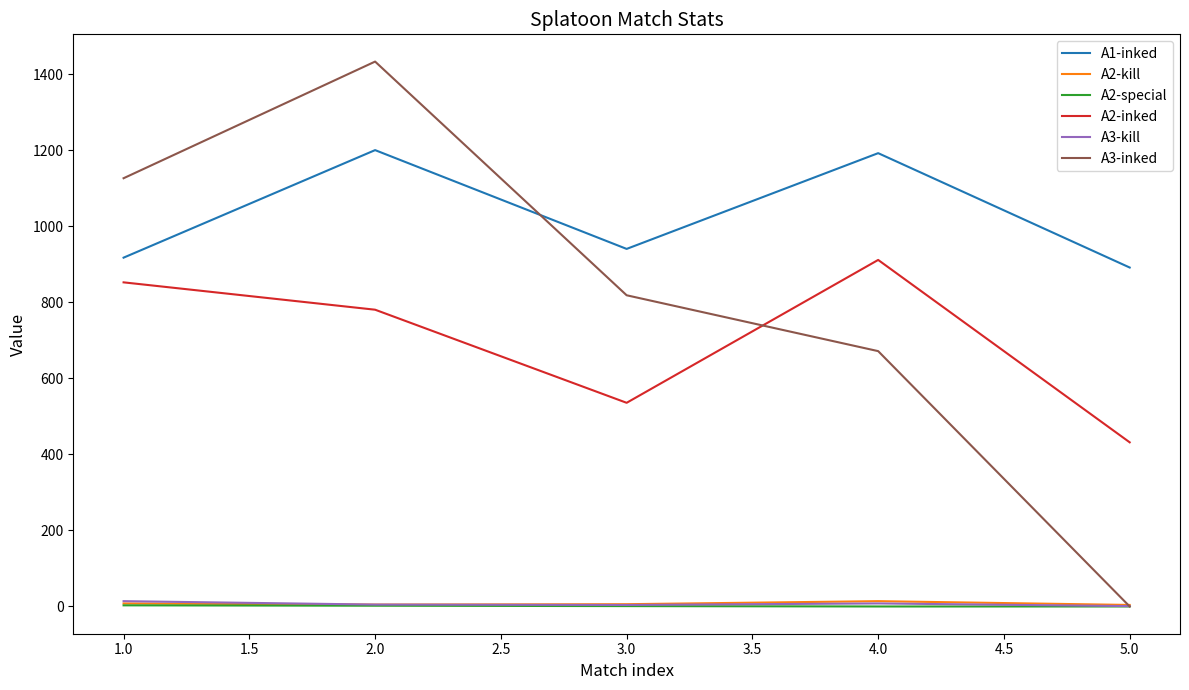

The value of A2-inked at 5.0 is 727. True or false?

False